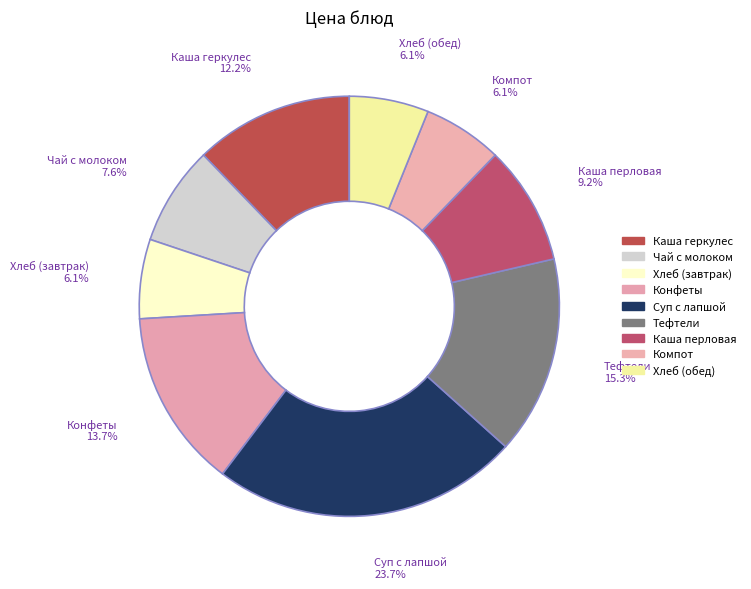

Does Суп с лапшой represent more than half of the total?

No